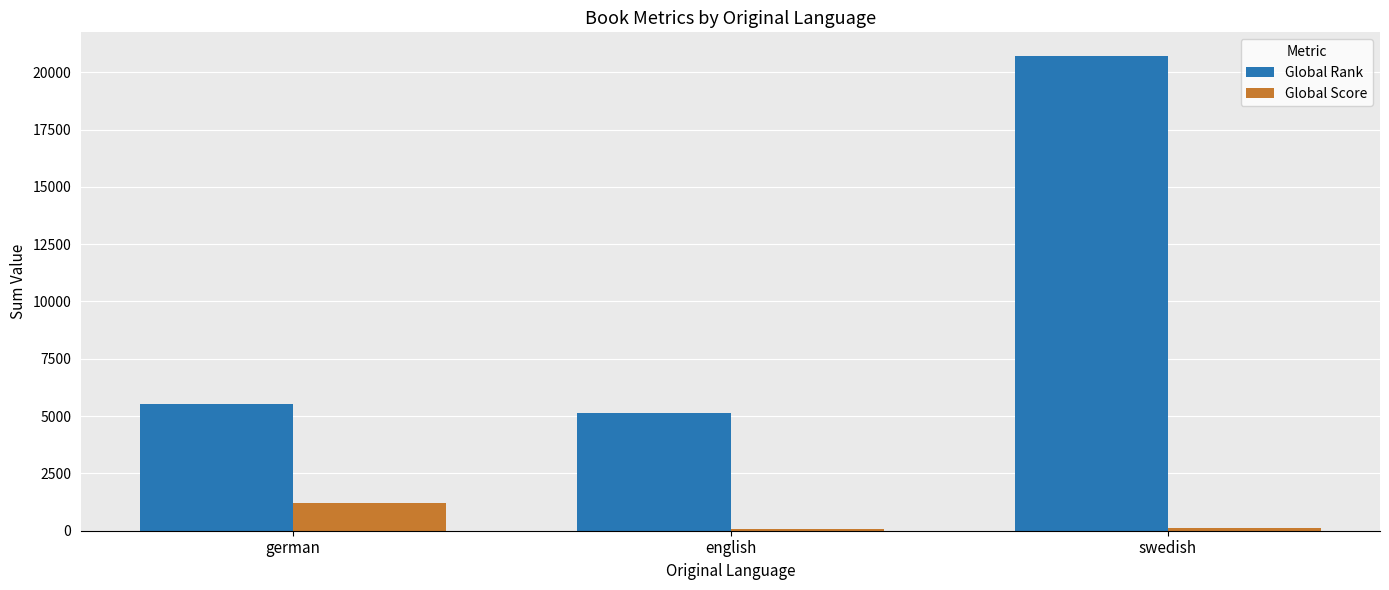

What is the sum of the Global Rank values at german and english?

10636